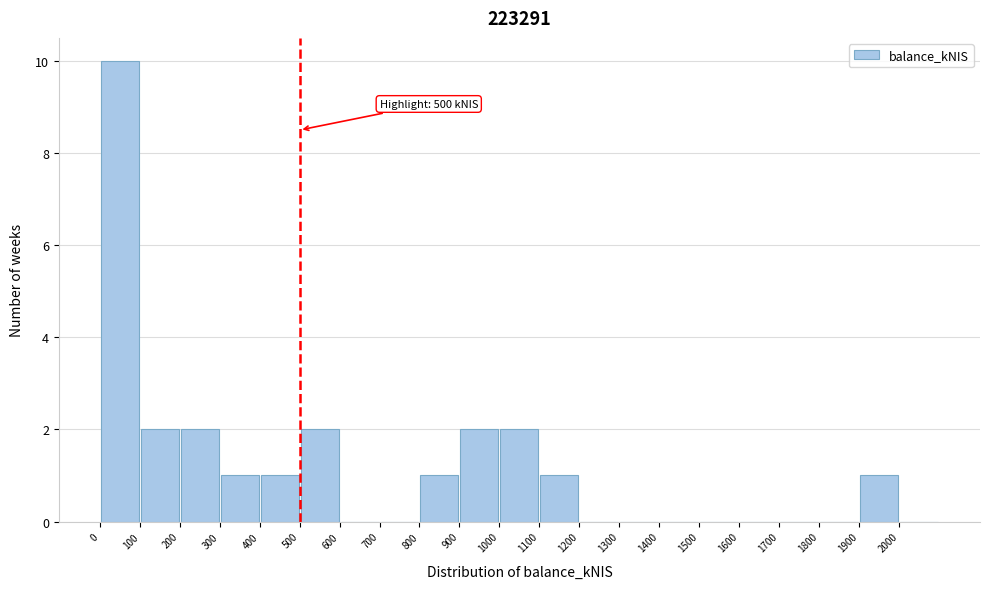

Over which range of the x-axis is the bar tallest?

0 to 100